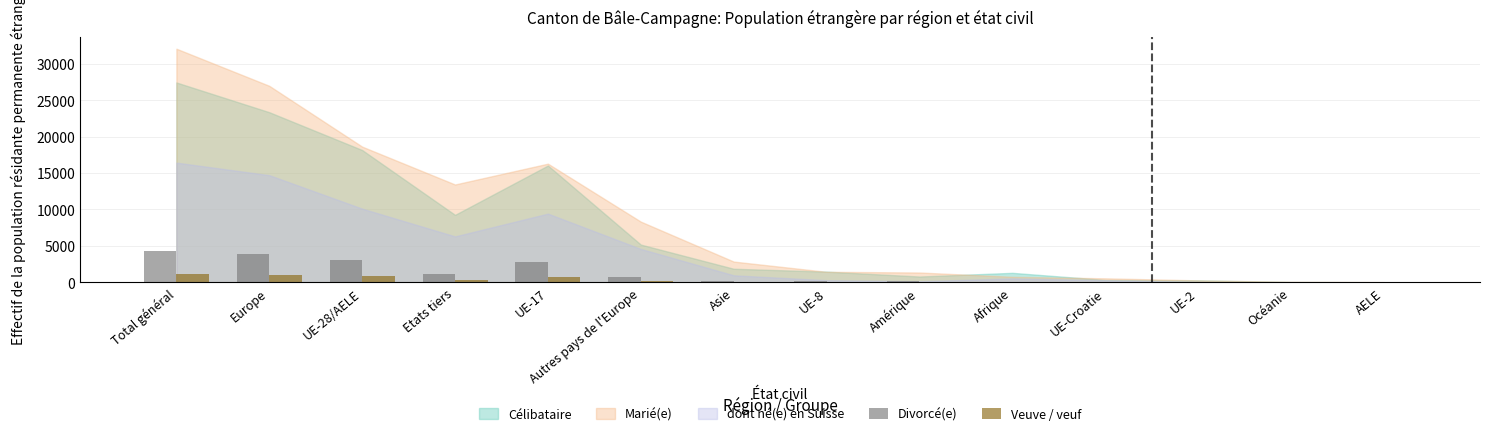

What is the maximum value for Veuve / veuf?

1174